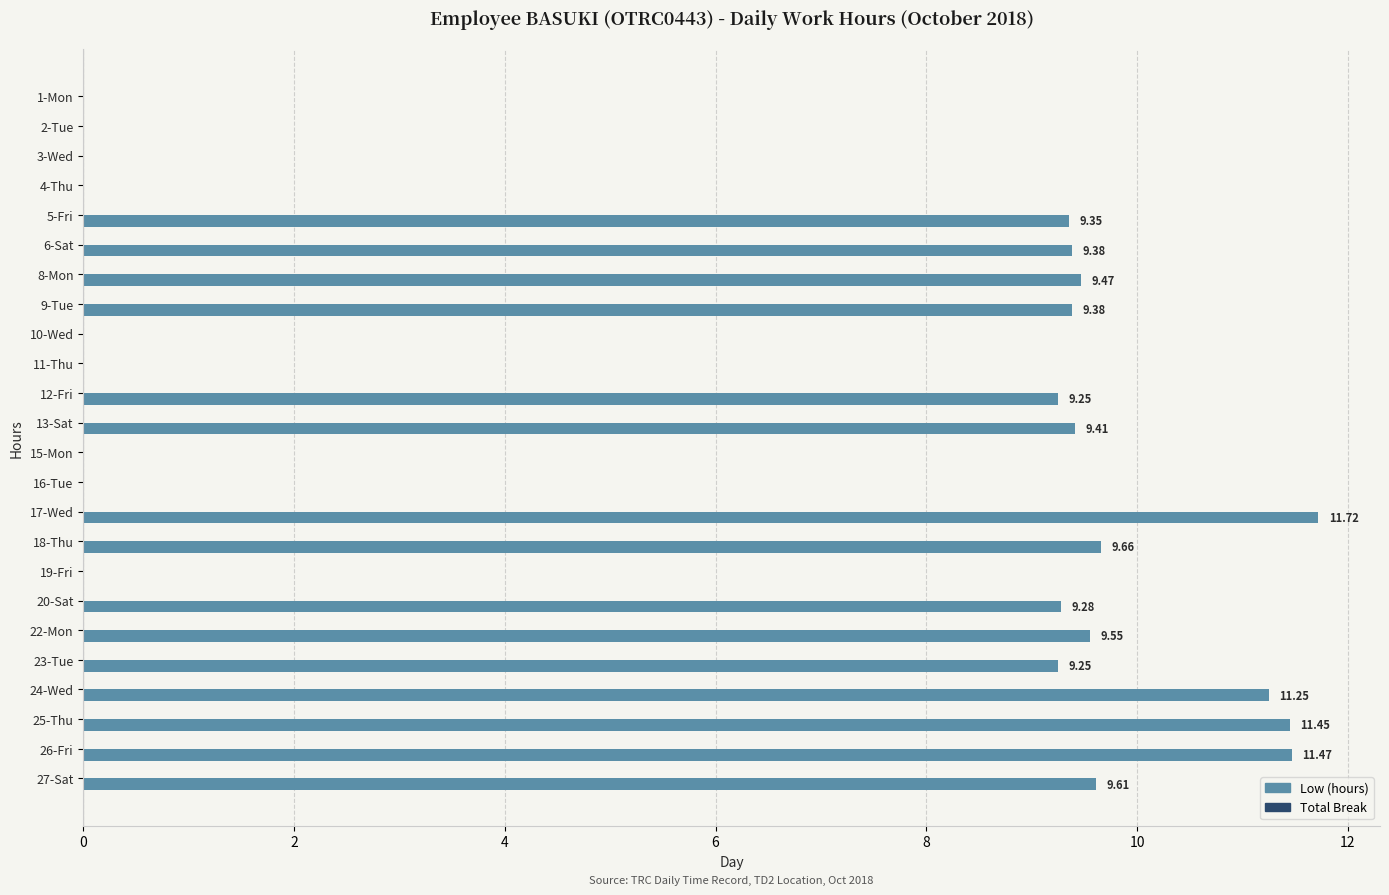

What is the sum of all values?

149.5